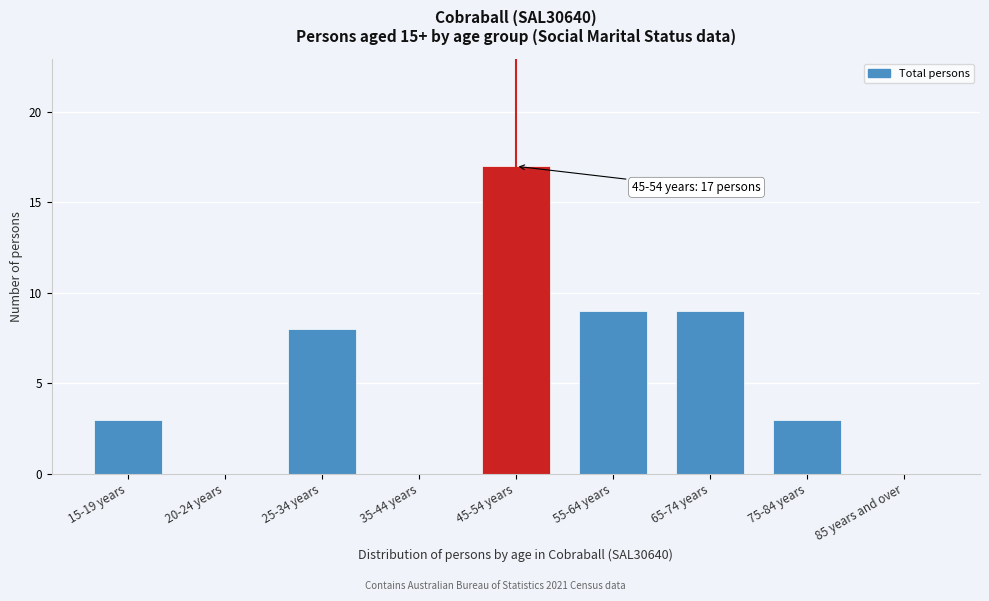

Reading right to left, what are all the values shown in this chart?

85 years and over=0	75-84 years=3	65-74 years=9	55-64 years=9	45-54 years=17	35-44 years=0	25-34 years=8	20-24 years=0	15-19 years=3